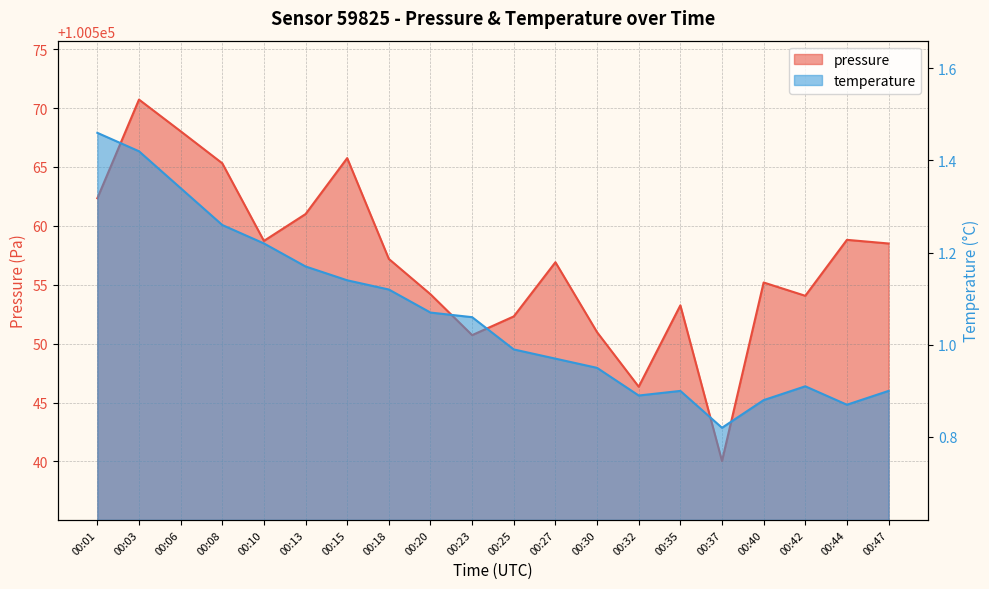

List the series in order of their overall mean, highest first.

pressure, temperature